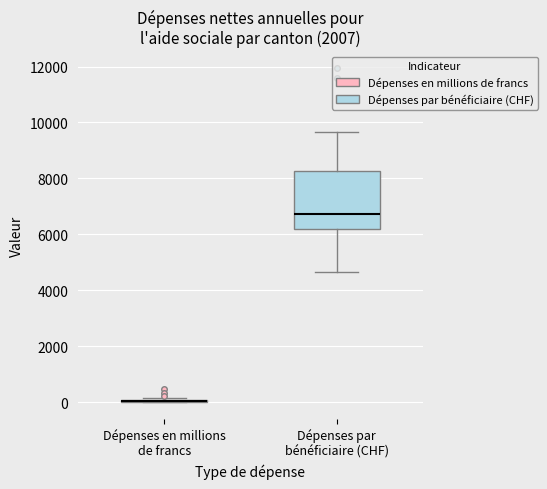

Reading left to right, read every box against the y-axis: the position of its median line, the range the box covers, and the ends of its whiskers. The values are not printed on the chart, so give them approximately, as read against the axis.

Dépenses en millions de francs: box collapsed to a line at 0, whiskers 0 to 200
Dépenses par bénéficiaire (CHF): median 6800, box 6200 to 8200, whiskers 4600 to 9600